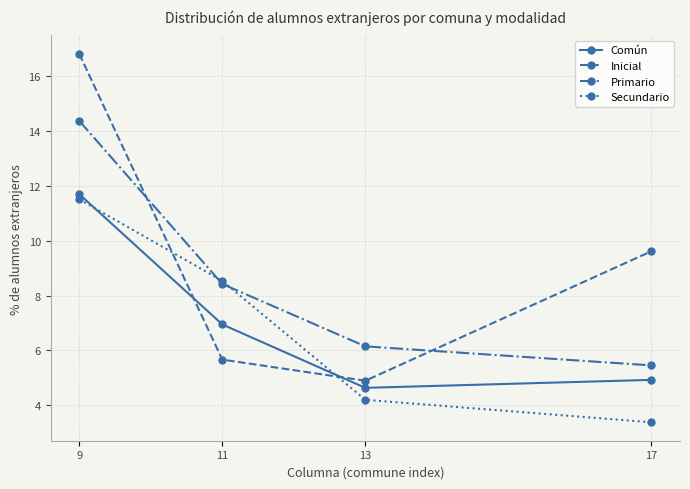

What is the greatest value displayed?

16.8